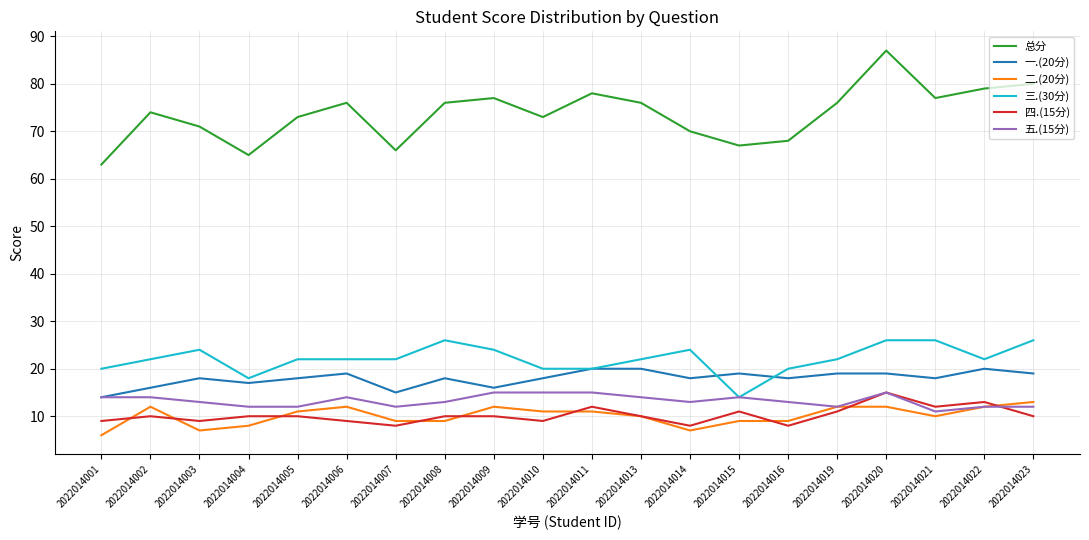

Count the 一.(20分) values in the range 18 to 19.

12